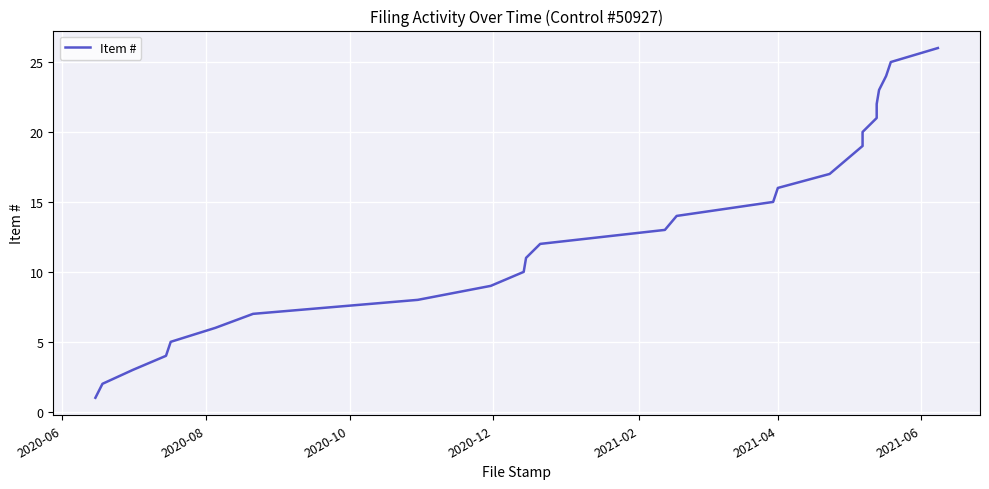

Does the chart display data point markers on the line(s)?

No